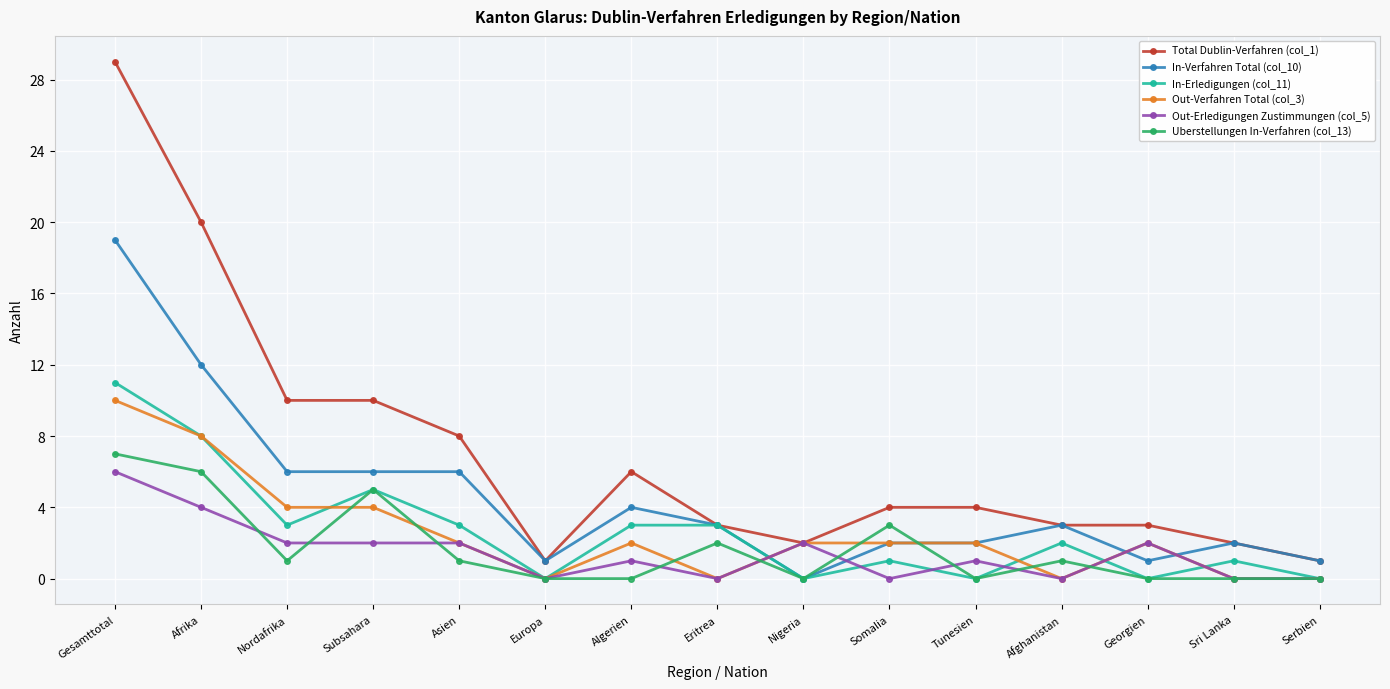

What is the label of the 8th point from the left?

Eritrea